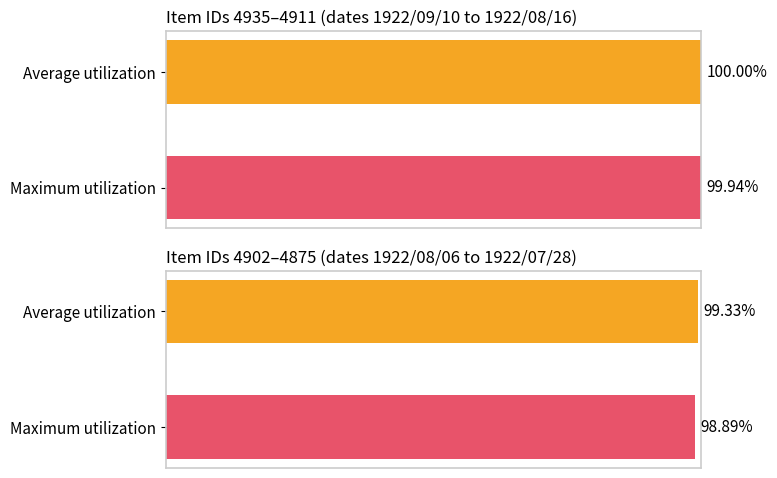

What is the average value?

100.0